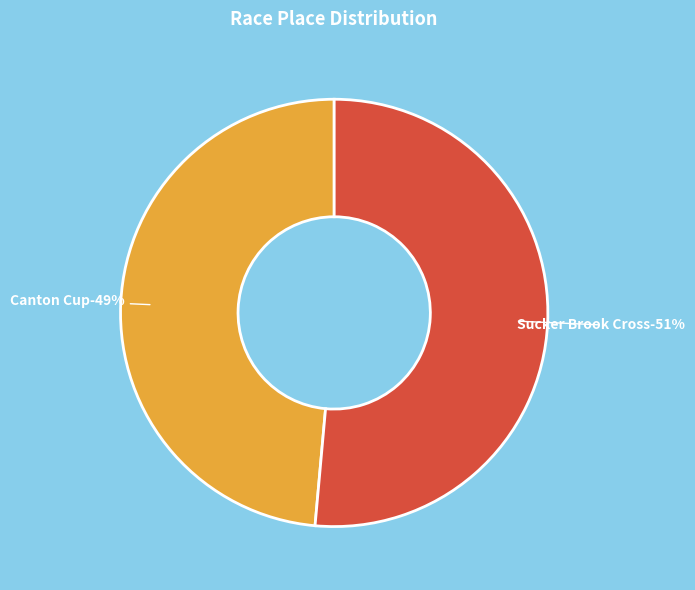

Which category has the smallest portion of the pie?

Canton Cup